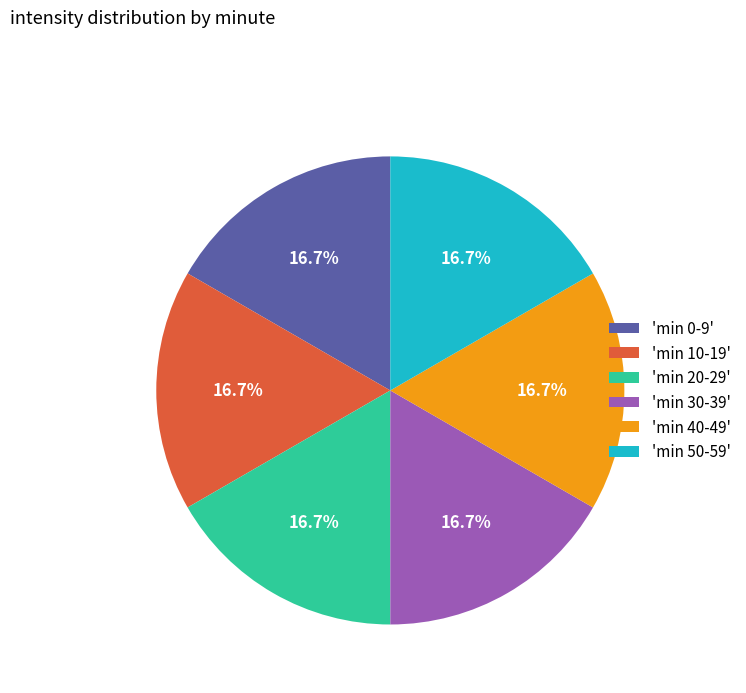

To the nearest percent, what is the average slice percentage?

17%